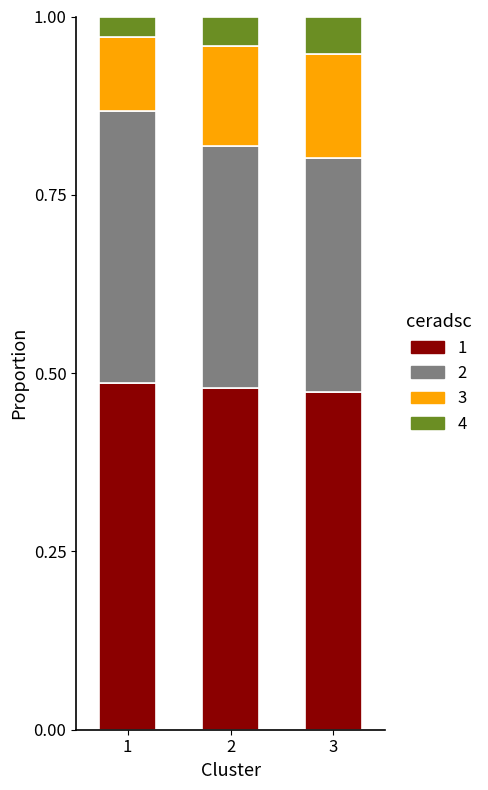

What is the total value across all series at 1?

1.0